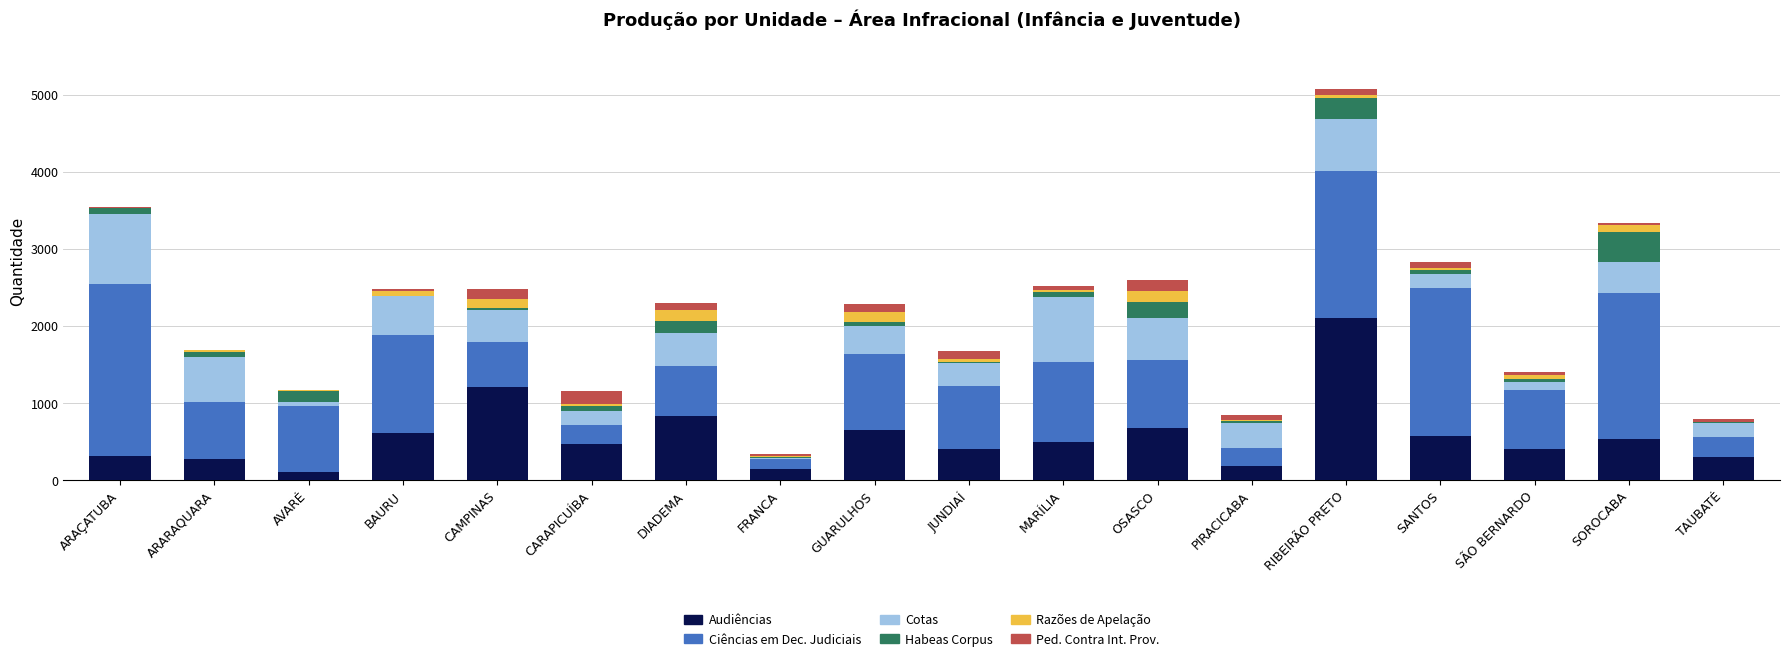

At which category is the sum across all series the highest?

RIBEIRÃO PRETO